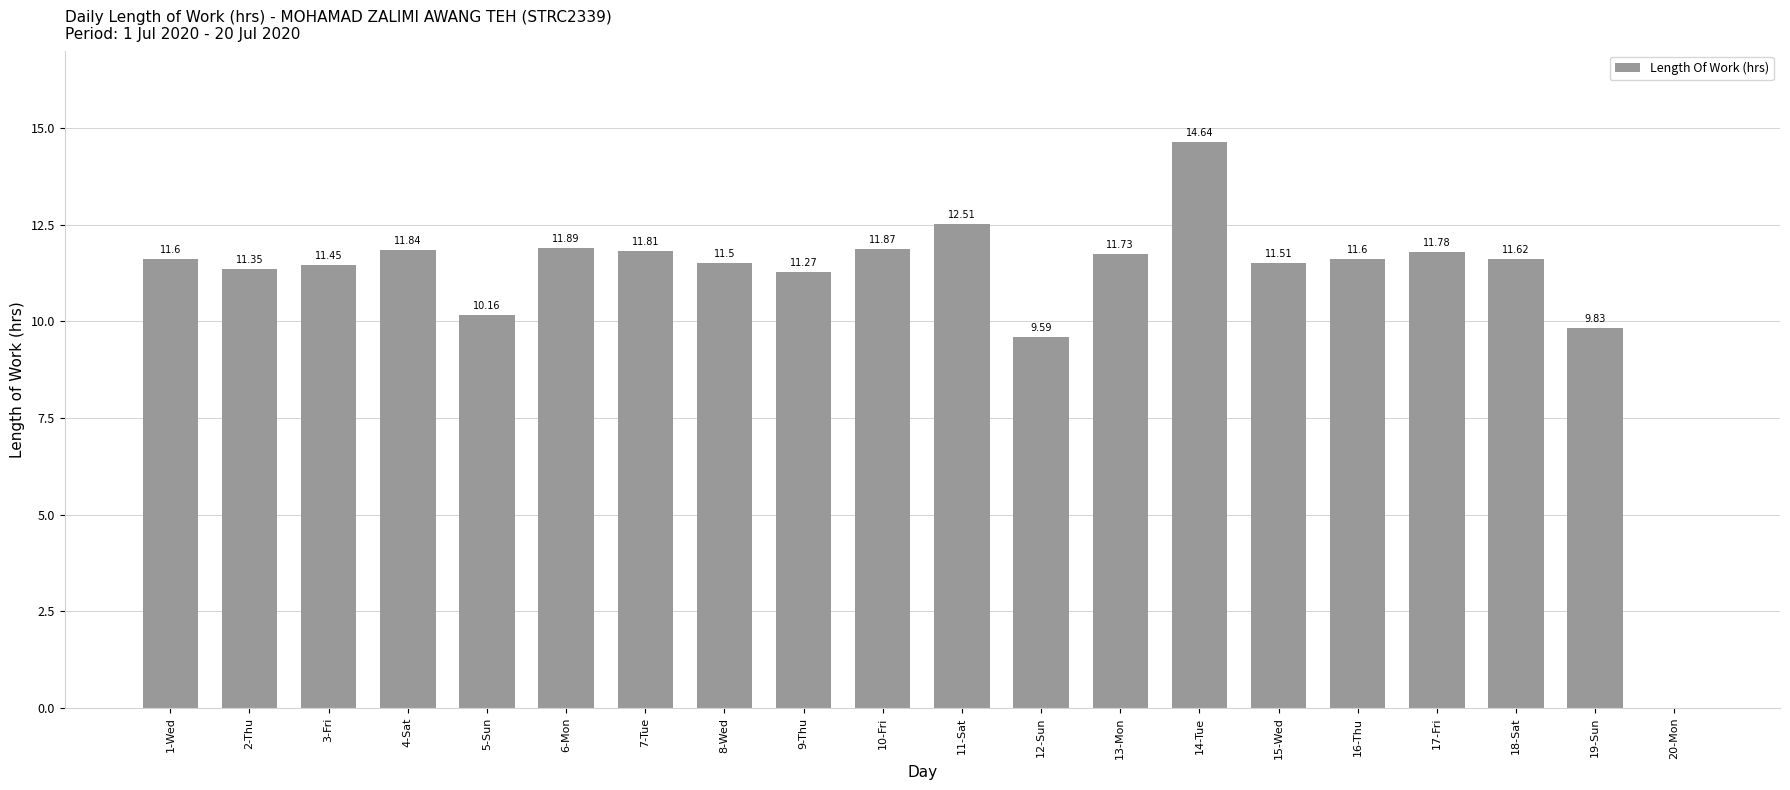

At which label is the value closest to 7?

12-Sun